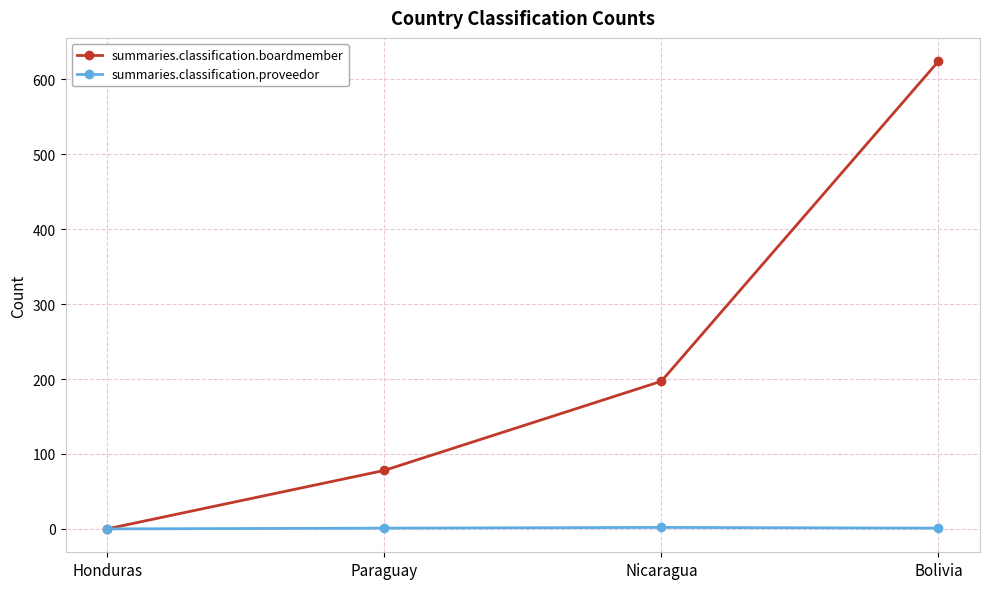

What is the value of the summaries.classification.boardmember point at the 4th from the left?

624